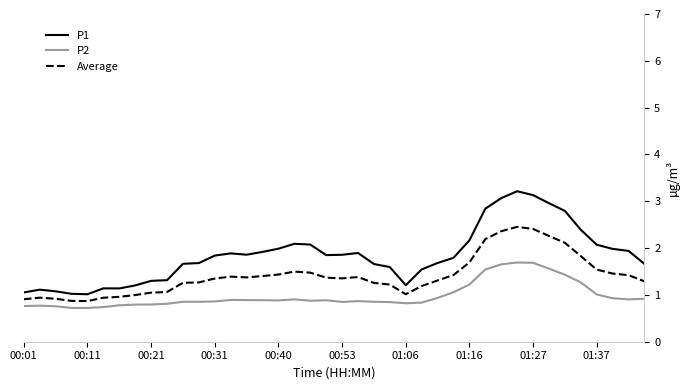

Rank the series by their average value, from highest to lowest.

P1, Average, P2